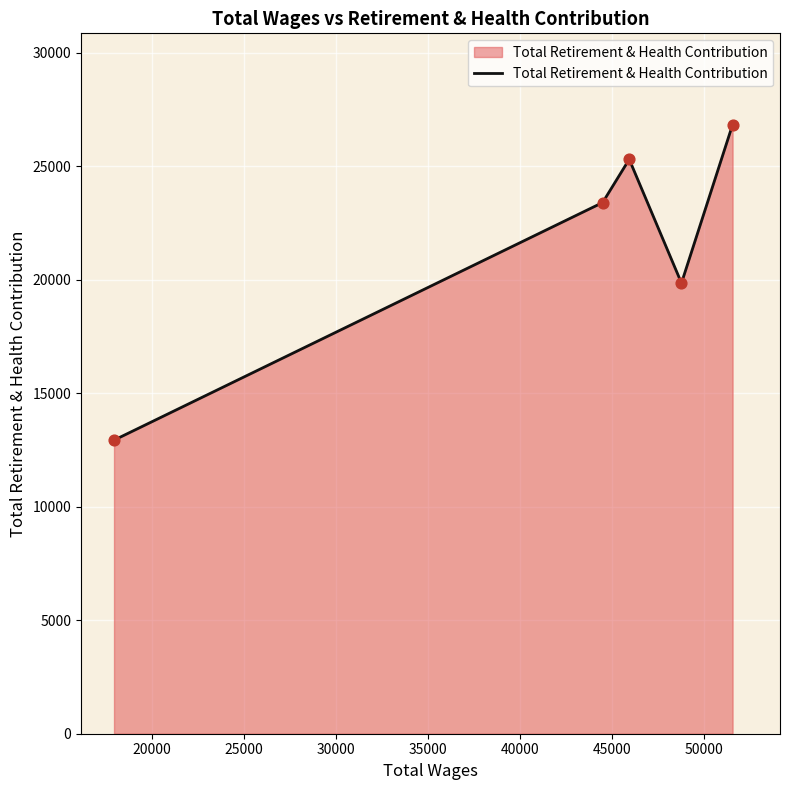

How many interior local valleys (lower than both neighbors) does the data have?

1